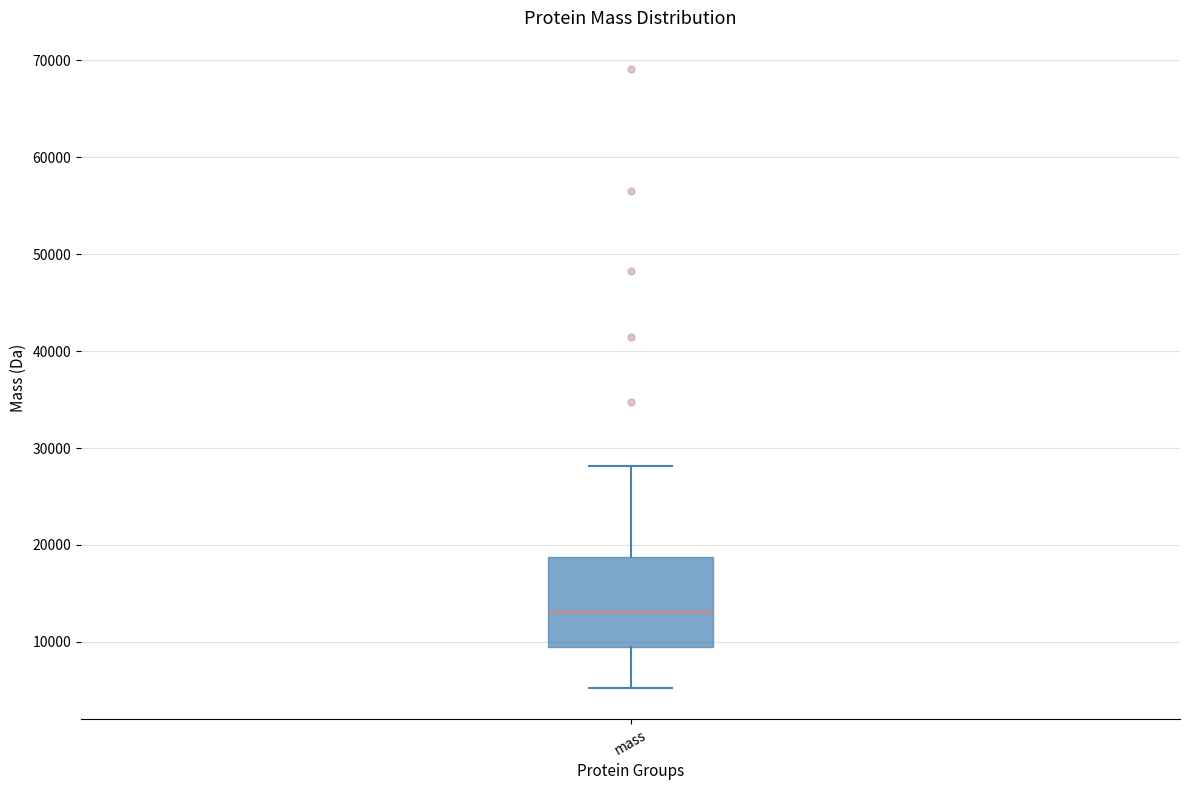

Transcribe this box plot: give where the median line is, the range the box spans, and where the two whiskers end, as read against the y-axis. The values are not printed on the chart, so give them approximately, as read against the axis.

median 13000, box 10000 to 19000, whiskers 5000 to 28000